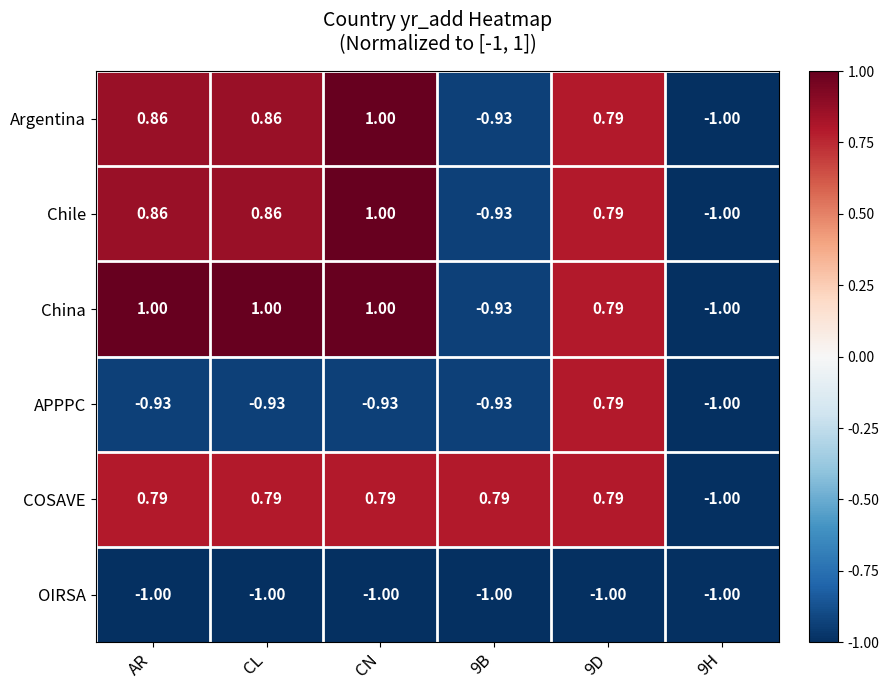

Which category has the highest value in the Chile series?

CN